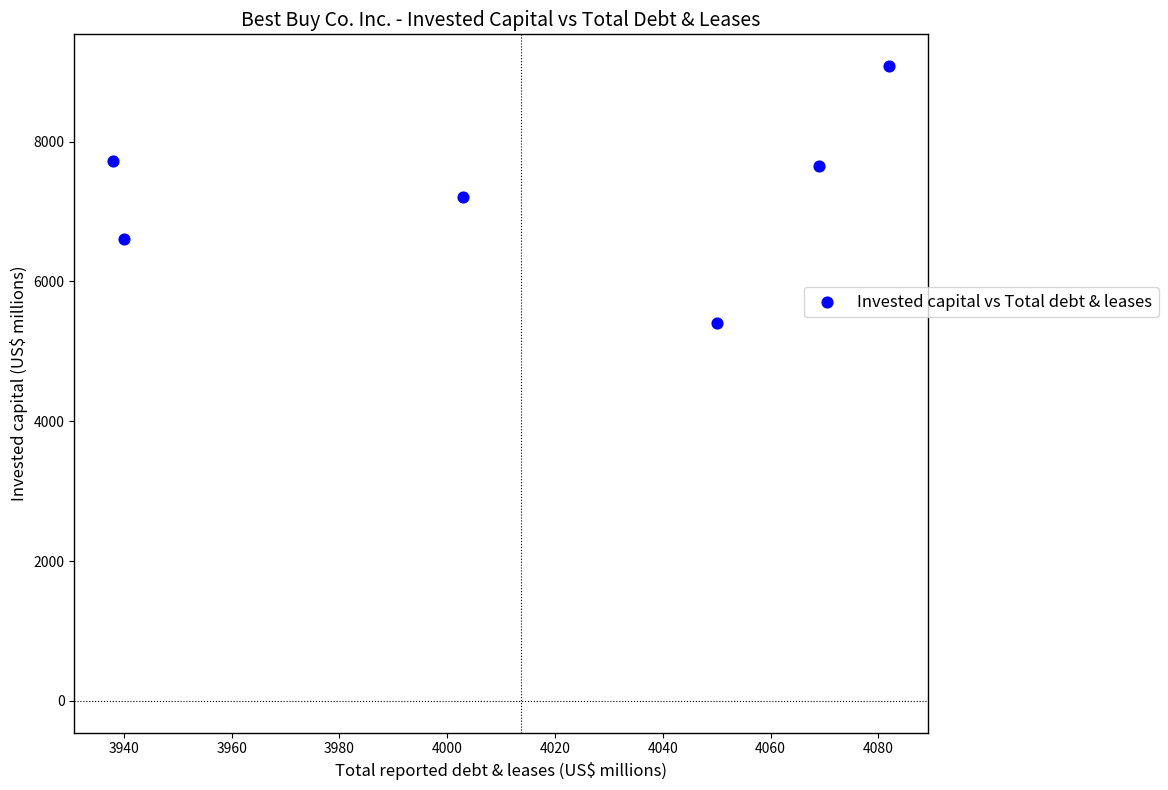

What is the average X value?

4014